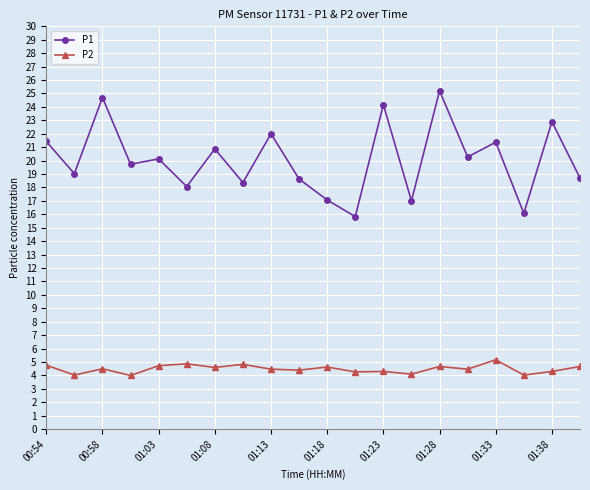

What is the value of the P2 point at the 8th from the left?

4.8